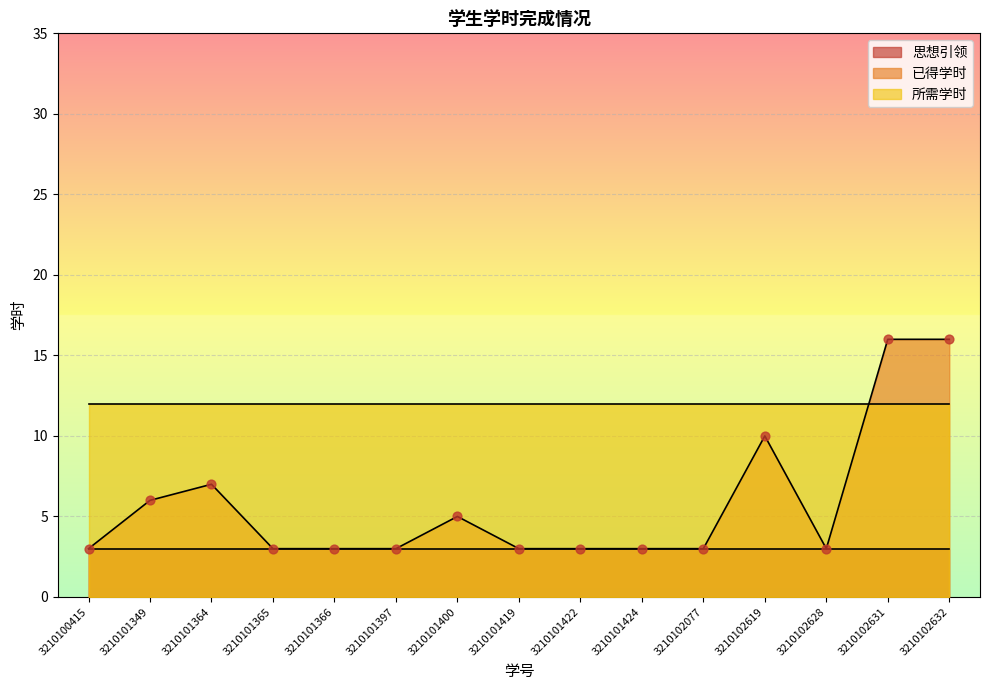

Which series contains the lowest Y value?

思想引领